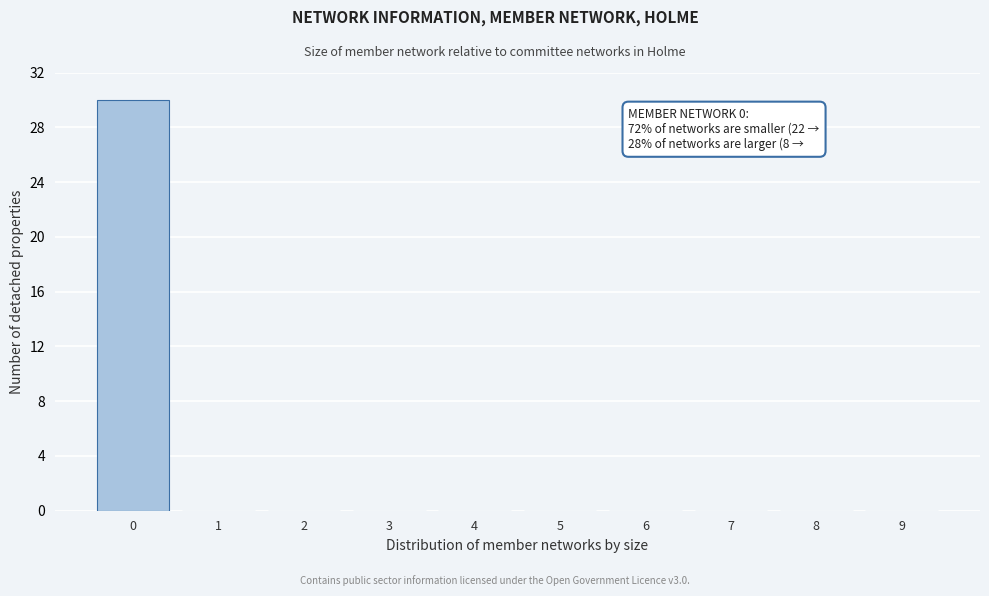

Reading left to right, list all the values displayed in this chart.

0=30	1=0	2=0	3=0	4=0	5=0	6=0	7=0	8=0	9=0